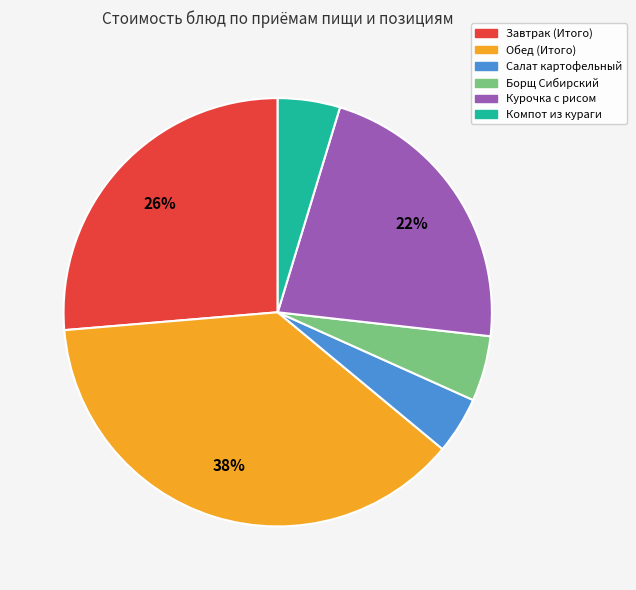

To the nearest percent, what percentage of the pie is Обед (Итого)?

38%